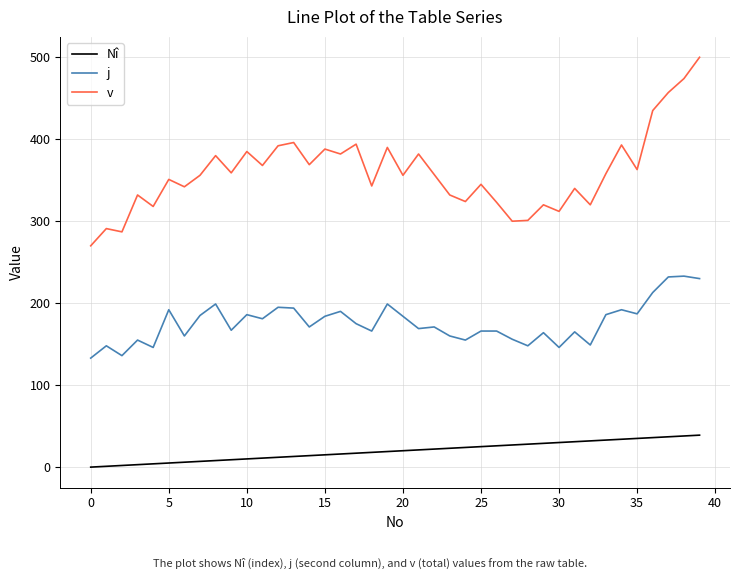

List the series in order of their peak value, lowest first.

Nî, j, v